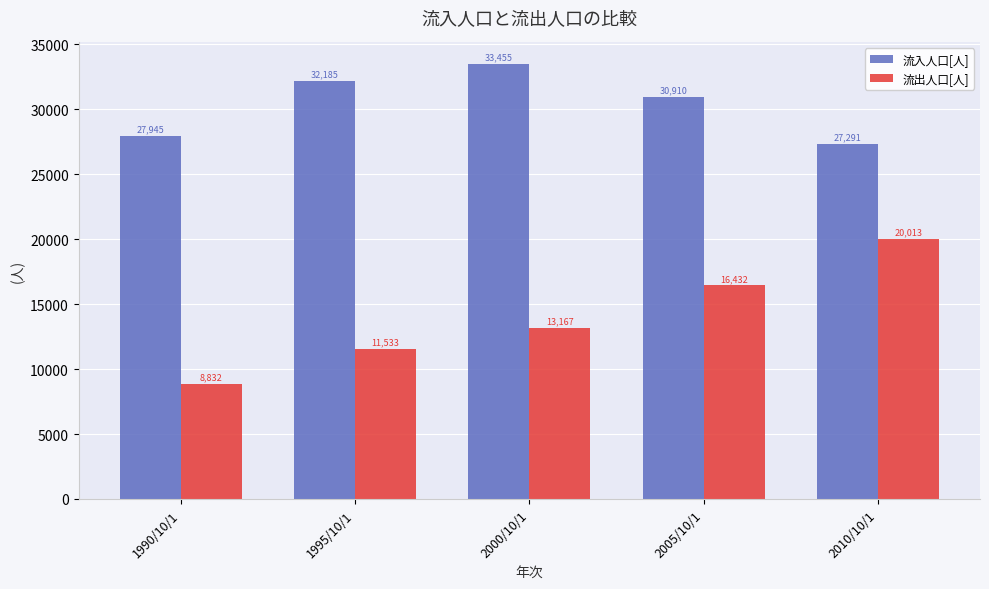

At 2000/10/1, list the series in order from largest to smallest.

流入人口[人], 流出人口[人]